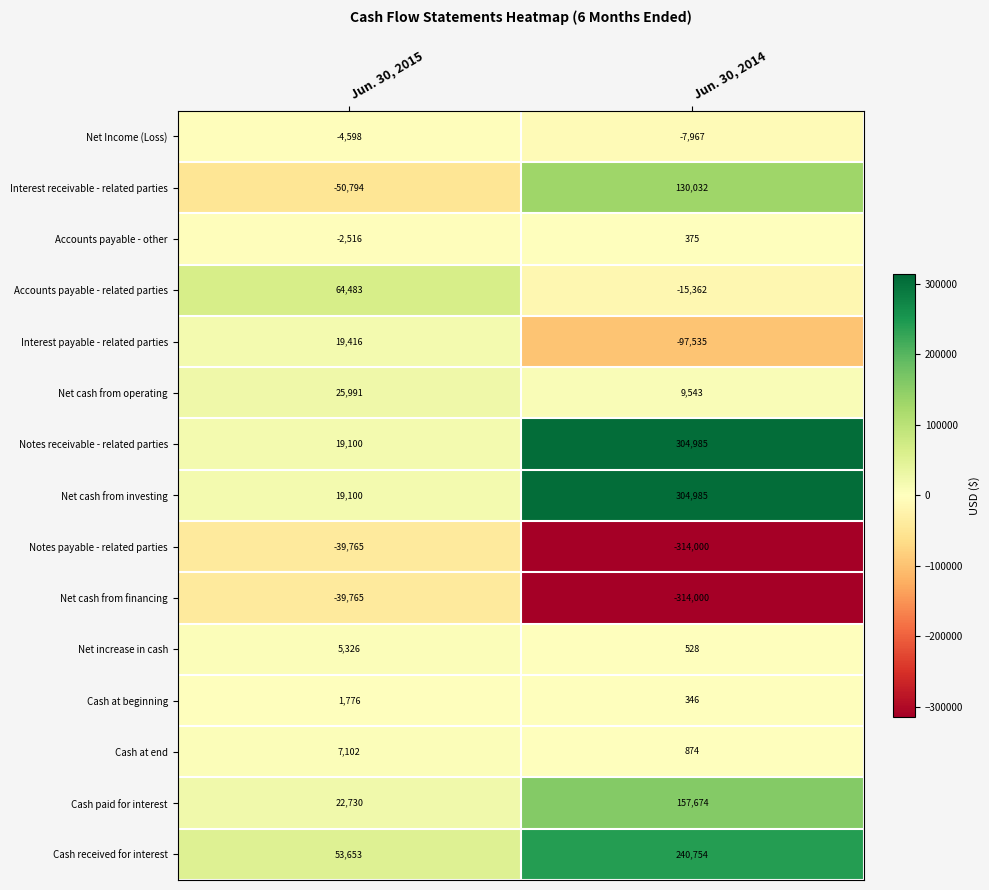

At which category does the chart reach its peak across all series?

Jun. 30, 2014